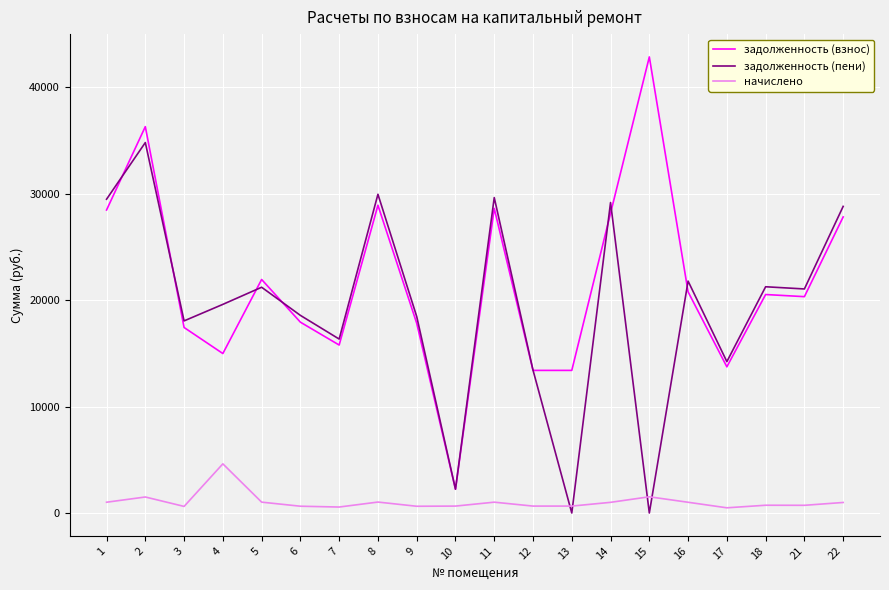

Which series has the widest spread of values?

задолженность (взнос)